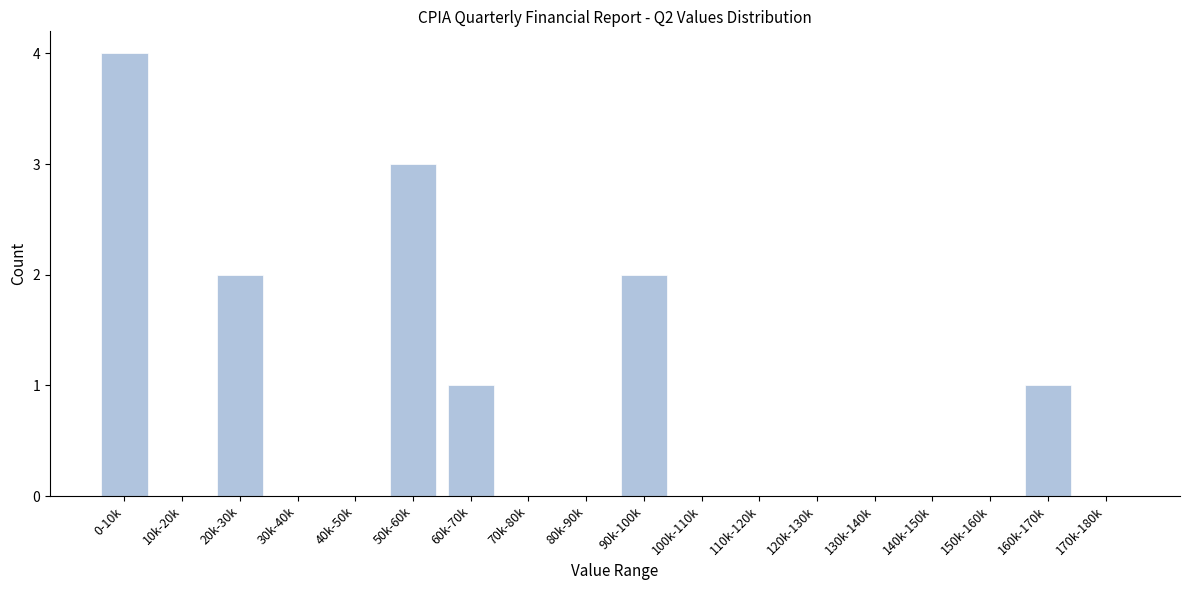

Reading left to right, extract all data points from this chart.

0-10k=4	10k-20k=0	20k-30k=2	30k-40k=0	40k-50k=0	50k-60k=3	60k-70k=1	70k-80k=0	80k-90k=0	90k-100k=2	100k-110k=0	110k-120k=0	120k-130k=0	130k-140k=0	140k-150k=0	150k-160k=0	160k-170k=1	170k-180k=0